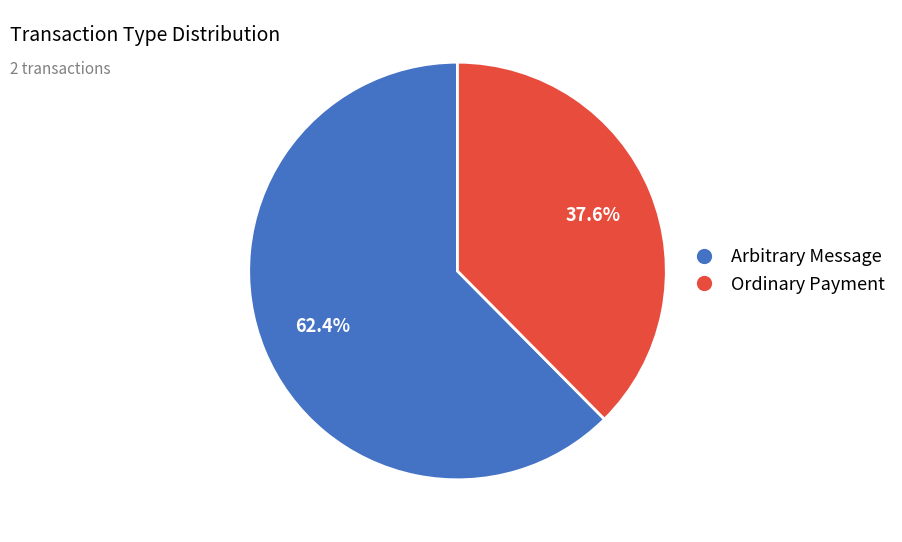

Count the number of slices in the pie.

2